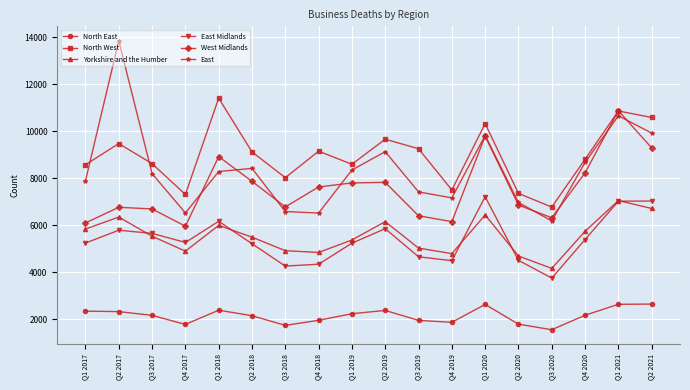

What is the greatest value displayed?

13850